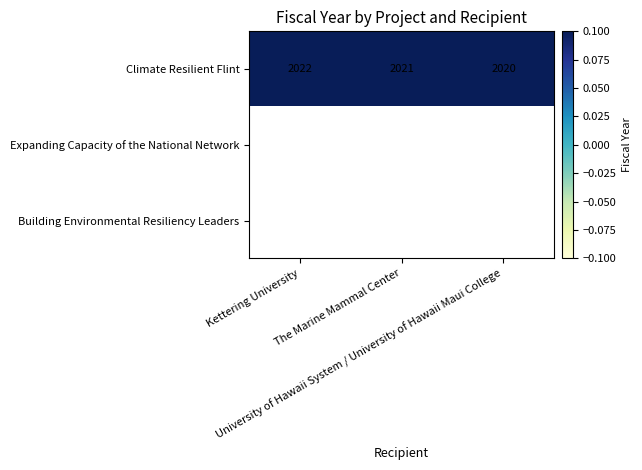

Between The Marine Mammal Center and University of Hawaii System / University of Hawaii Maui College, which series saw the biggest shift?

Climate Resilient Flint